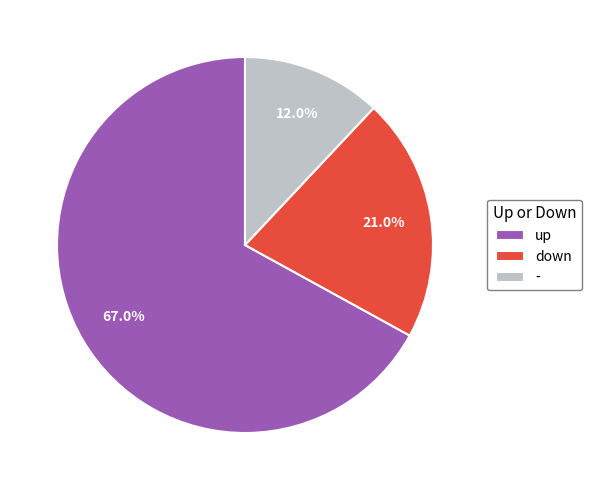

Which has a higher value, - or up?

up